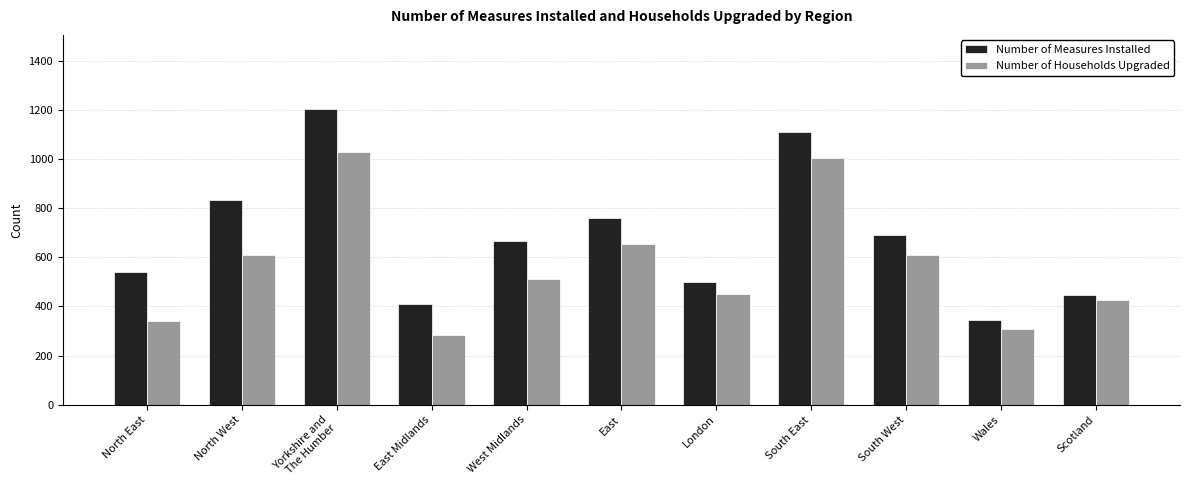

Rank the series by their maximum value, from lowest to highest.

Number of Households Upgraded, Number of Measures Installed